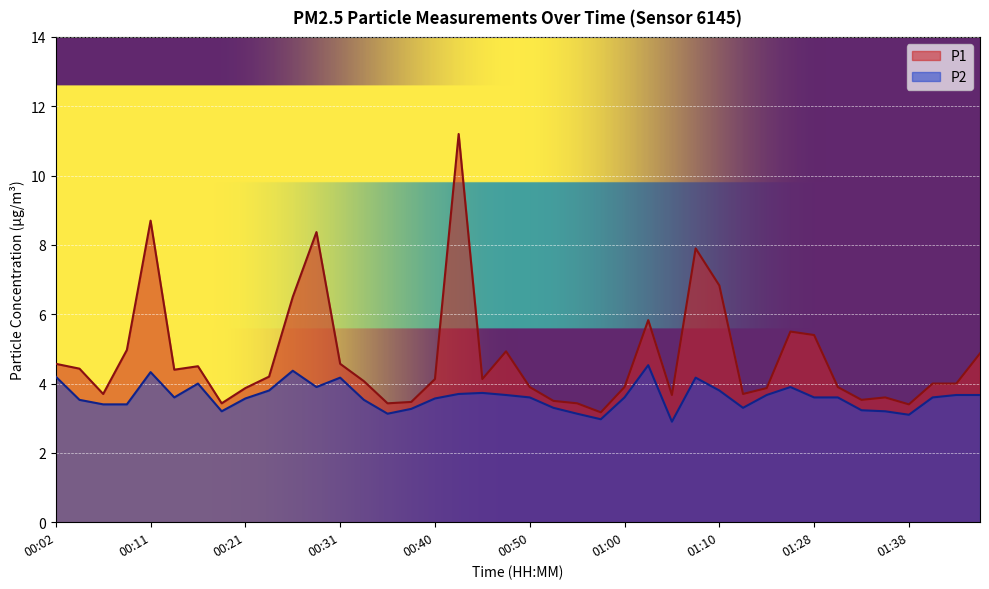

Rank the categories by P1 value from highest to lowest.

00:43, 00:11, 00:28, 01:08, 01:10, 00:26, 01:03, 01:20, 01:28, 00:09, 00:48, 01:45, 00:02, 00:31, 00:16, 00:04, 00:14, 00:23, 00:40, 00:45, 00:33, 01:40, 01:43, 00:50, 01:00, 01:31, 00:21, 01:18, 00:06, 01:13, 01:05, 01:35, 01:33, 00:53, 00:38, 00:19, 00:36, 00:55, 01:38, 00:58